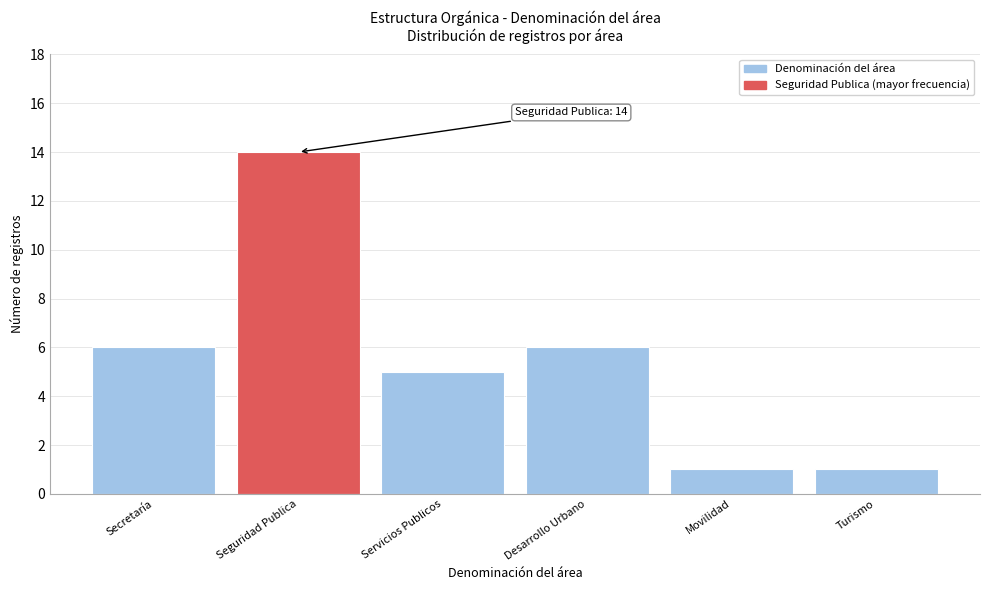

Reading left to right, list all the values displayed in this chart.

Secretaría=6	Seguridad Publica=14	Servicios Publicos=5	Desarrollo Urbano=6	Movilidad=1	Turismo=1